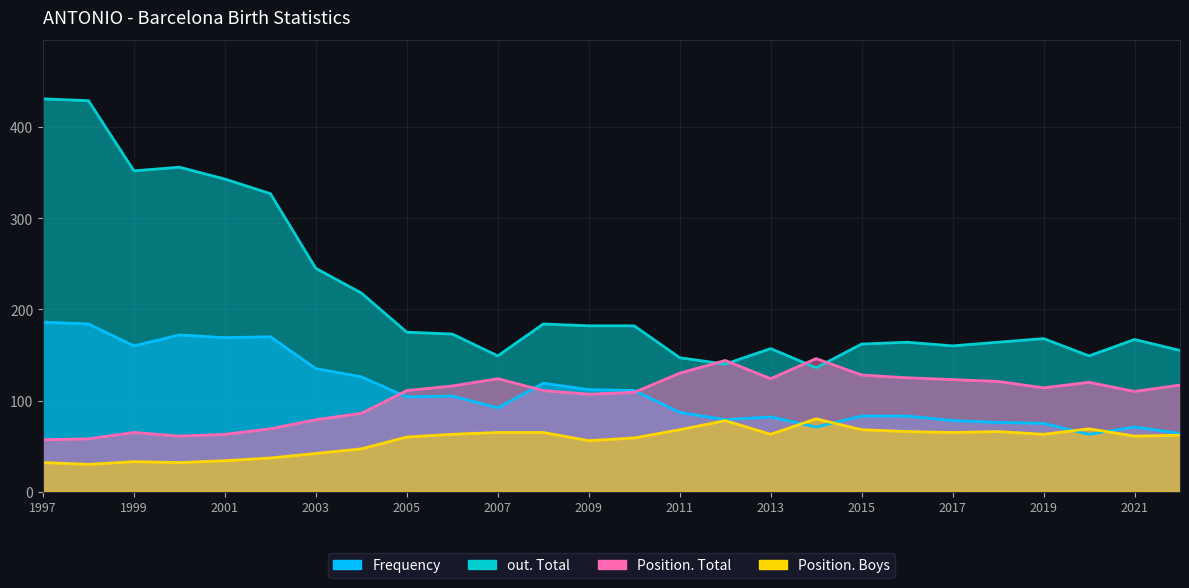

What is the value of the Position. Boys point at the 16th from the left?

78